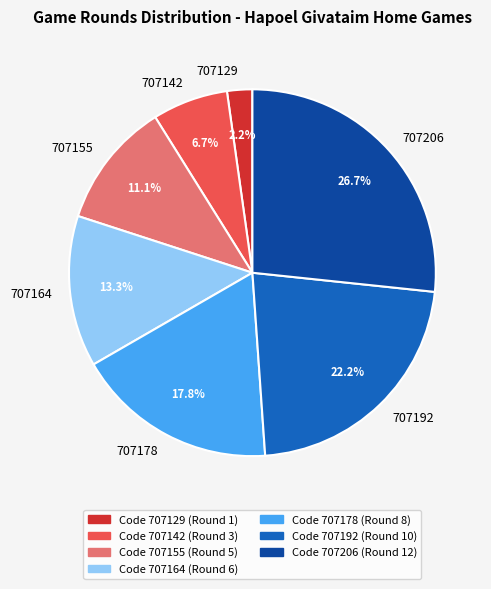

What percentage do 707192 and 707129 together represent?

24.4%